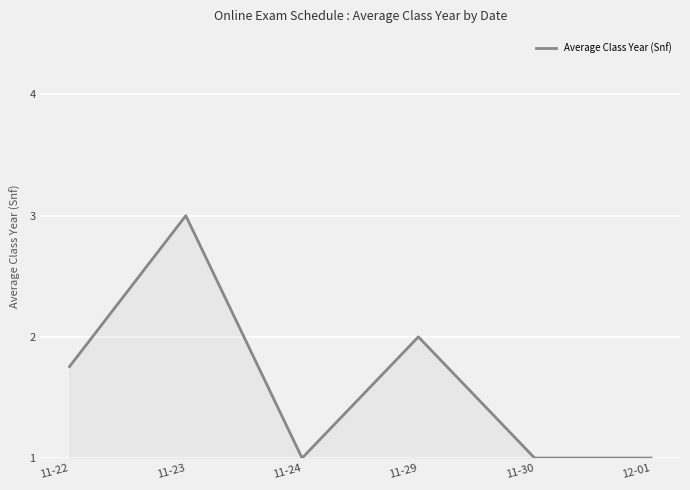

What is the sum of all values?

9.8